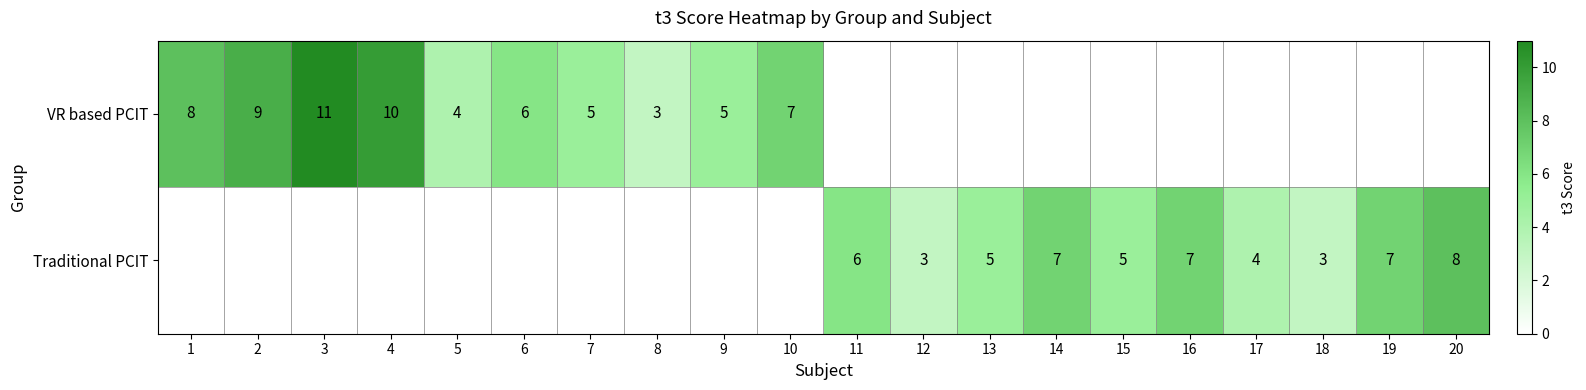

Is it true that Traditional PCIT equals 1 at 12?

False